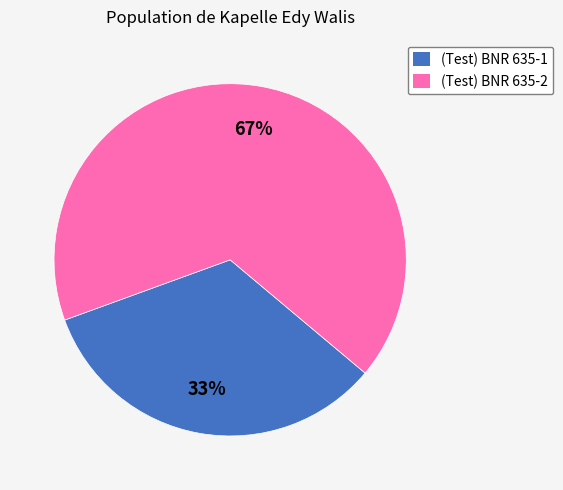

To the nearest percent, what is the combined percentage of (Test) BNR 635-1 and (Test) BNR 635-2?

100%